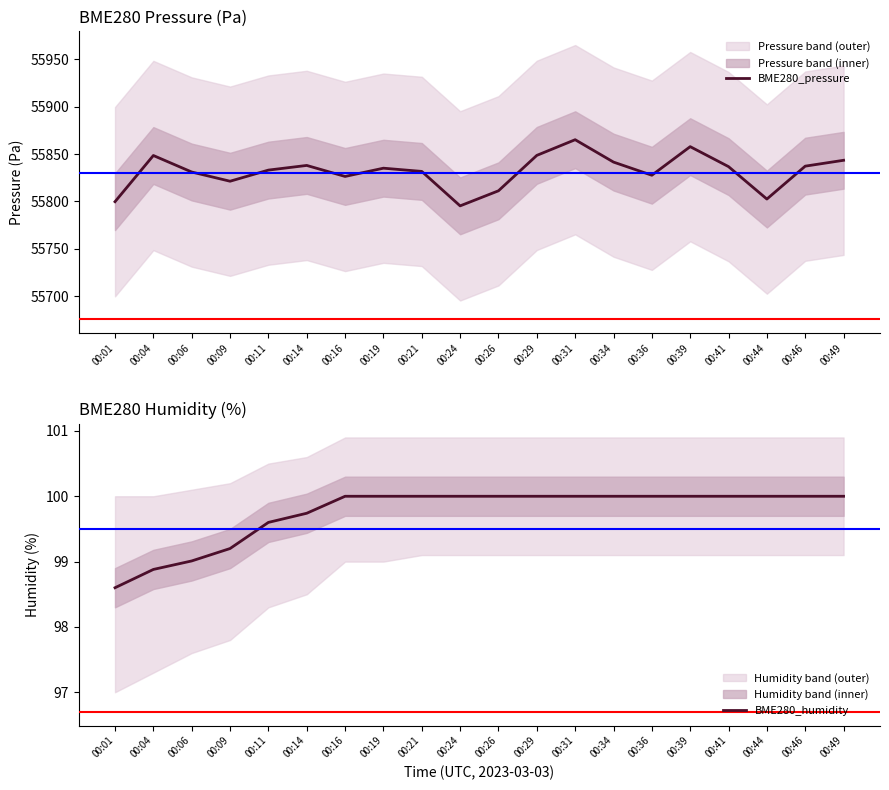

At which category is the sum across all series the highest?

00:31